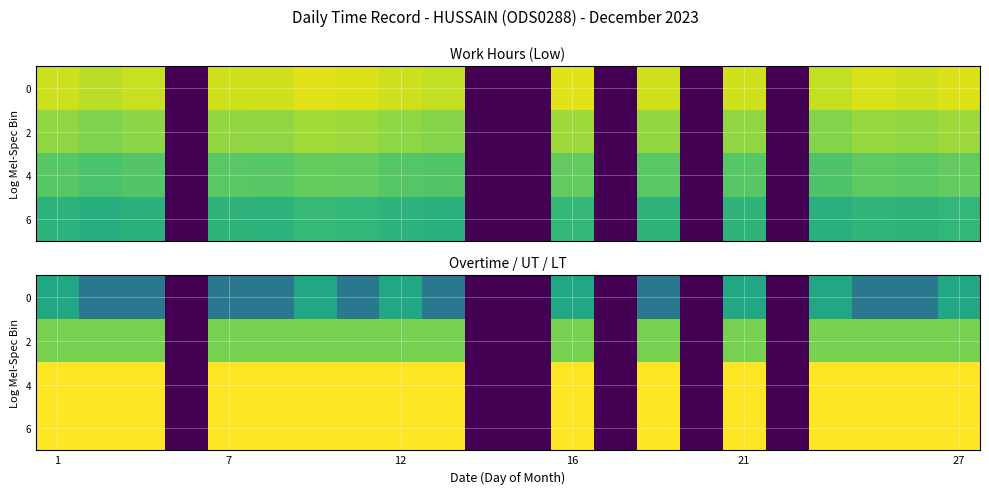

The row_0 series shows 2 at 20. True or false?

True